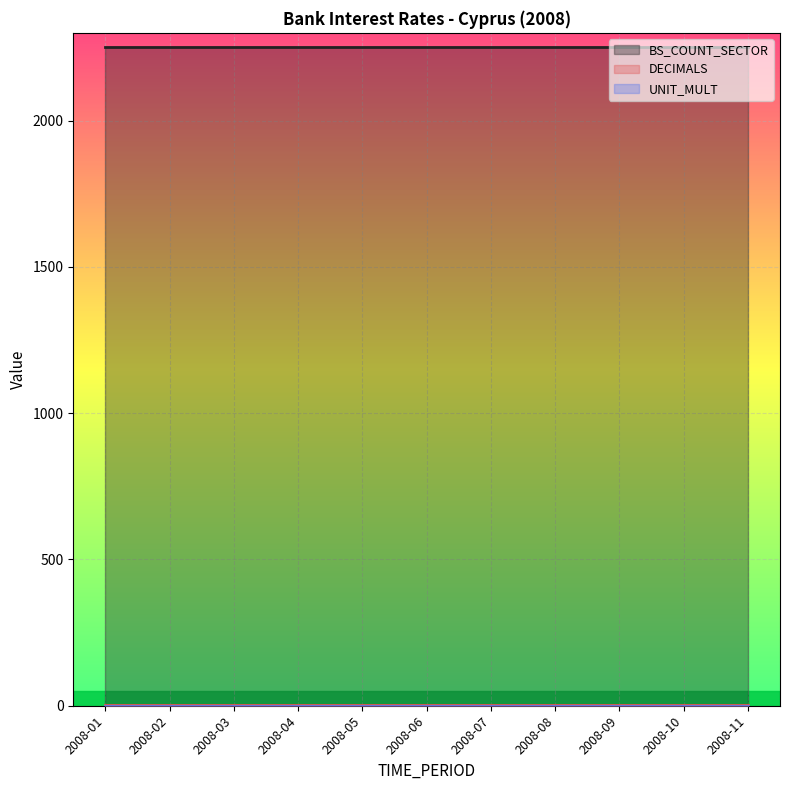

How many categories are shown in the chart?

11